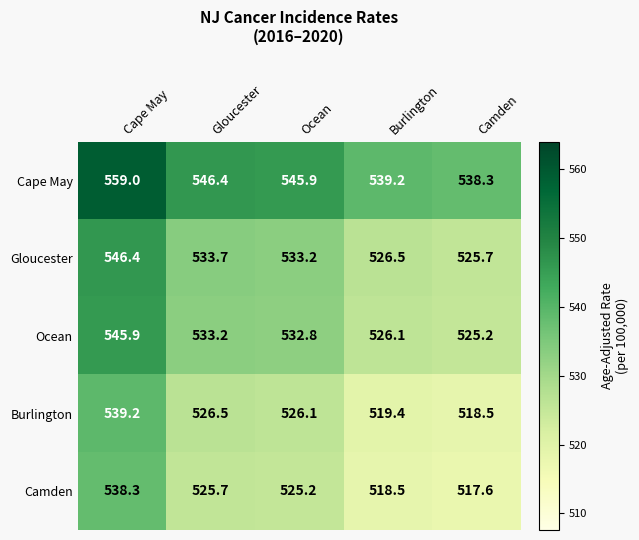

What is the difference between the Cape May values at Ocean and Gloucester?

0.5